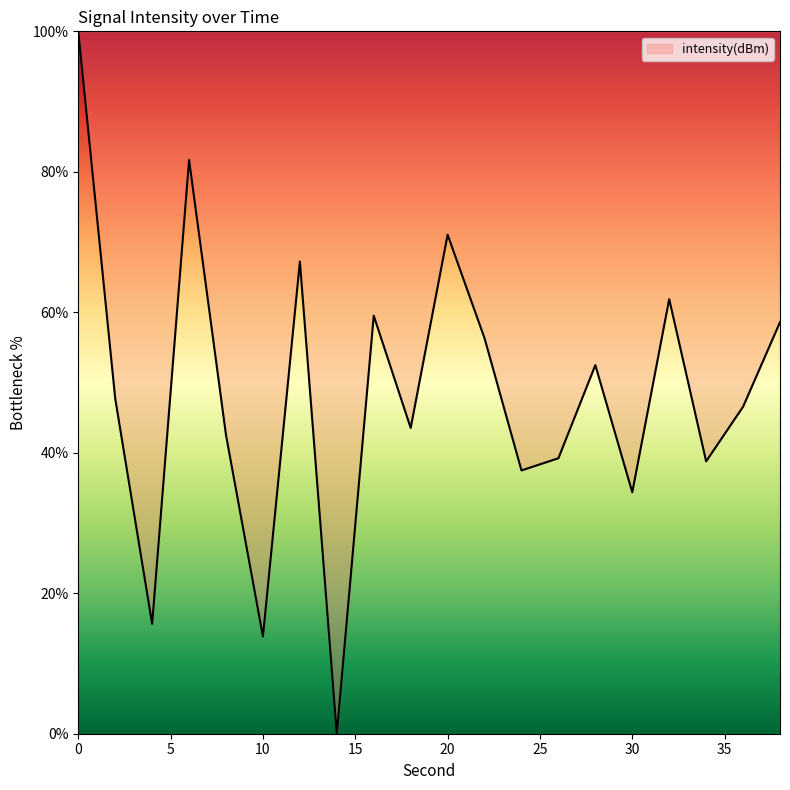

Reading left to right, transcribe all the data shown in this chart.

100.0	47.7	15.6	81.7	42.5	13.8	67.2	0.0	59.5	43.5	71.0	56.3	37.5	39.2	52.5	34.4	61.9	38.8	46.6	58.6